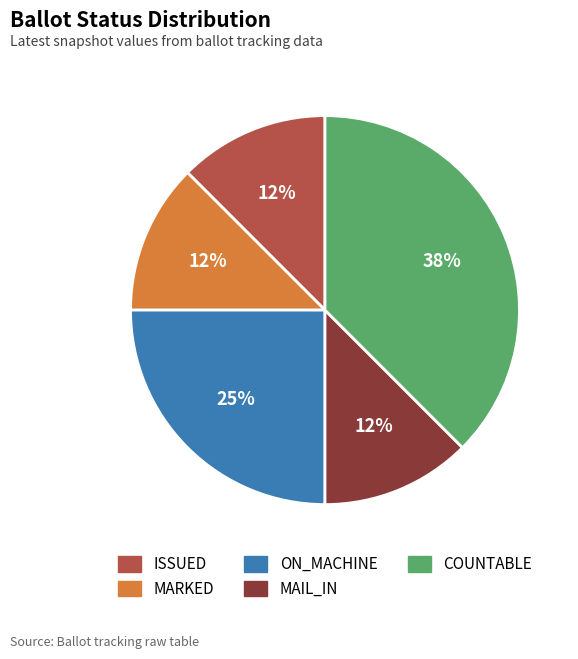

Does ISSUED represent more than half of the total?

No